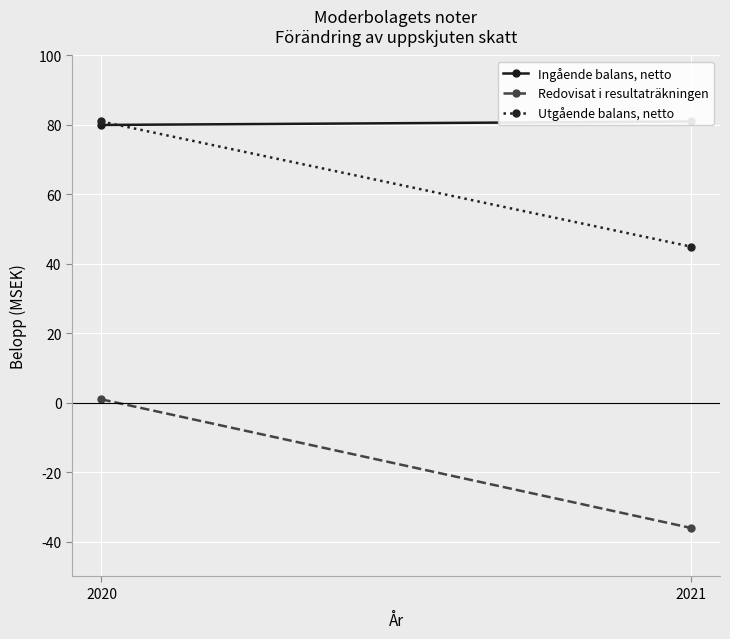

Between 2020 and 2021, which is larger?

2021